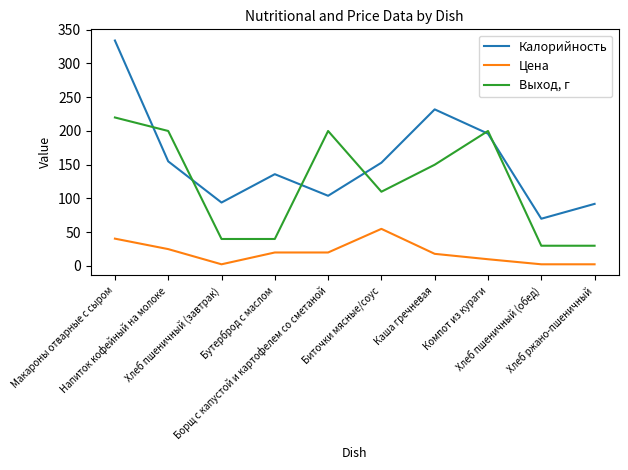

Reading left to right, list all the values displayed in this chart.

Калорийность: Макароны отварные с сыром=334.0	Напиток кофейный на молоке=155.0	Хлеб пшеничный (завтрак)=94.0	Бутерброд с маслом=136.0	Борщ с капустой и картофелем со сметаной=104.0	Биточки мясные/соус=153.0	Каша гречневая=232.0	Компот из кураги=196.0	Хлеб пшеничный (обед)=70.0	Хлеб ржано-пшеничный=92.0
Цена: Макароны отварные с сыром=40.5	Напиток кофейный на молоке=25.0	Хлеб пшеничный (завтрак)=2.5	Бутерброд с маслом=20.0	Борщ с капустой и картофелем со сметаной=20.0	Биточки мясные/соус=55.0	Каша гречневая=18.0	Компот из кураги=10.0	Хлеб пшеничный (обед)=2.5	Хлеб ржано-пшеничный=2.5
Выход, г: Макароны отварные с сыром=220.0	Напиток кофейный на молоке=200.0	Хлеб пшеничный (завтрак)=40.0	Бутерброд с маслом=40.0	Борщ с капустой и картофелем со сметаной=200.0	Биточки мясные/соус=110.0	Каша гречневая=150.0	Компот из кураги=200.0	Хлеб пшеничный (обед)=30.0	Хлеб ржано-пшеничный=30.0